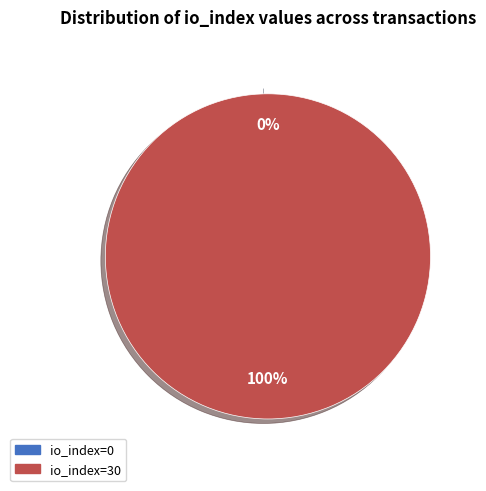

To the nearest percent, what percentage of the pie is io_index=30?

100%